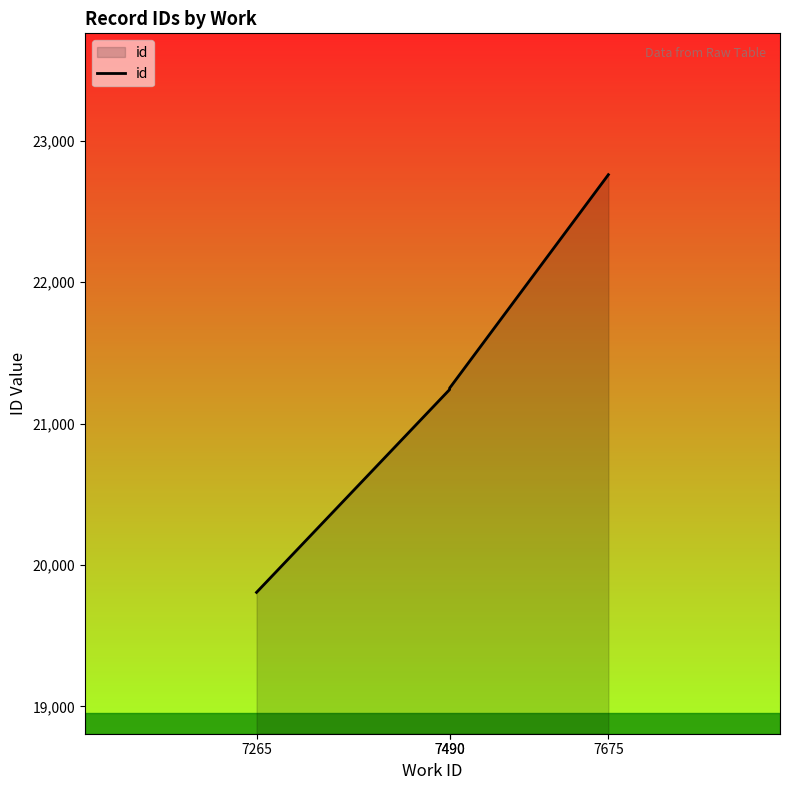

At which label is the value closest to 21283?

7490